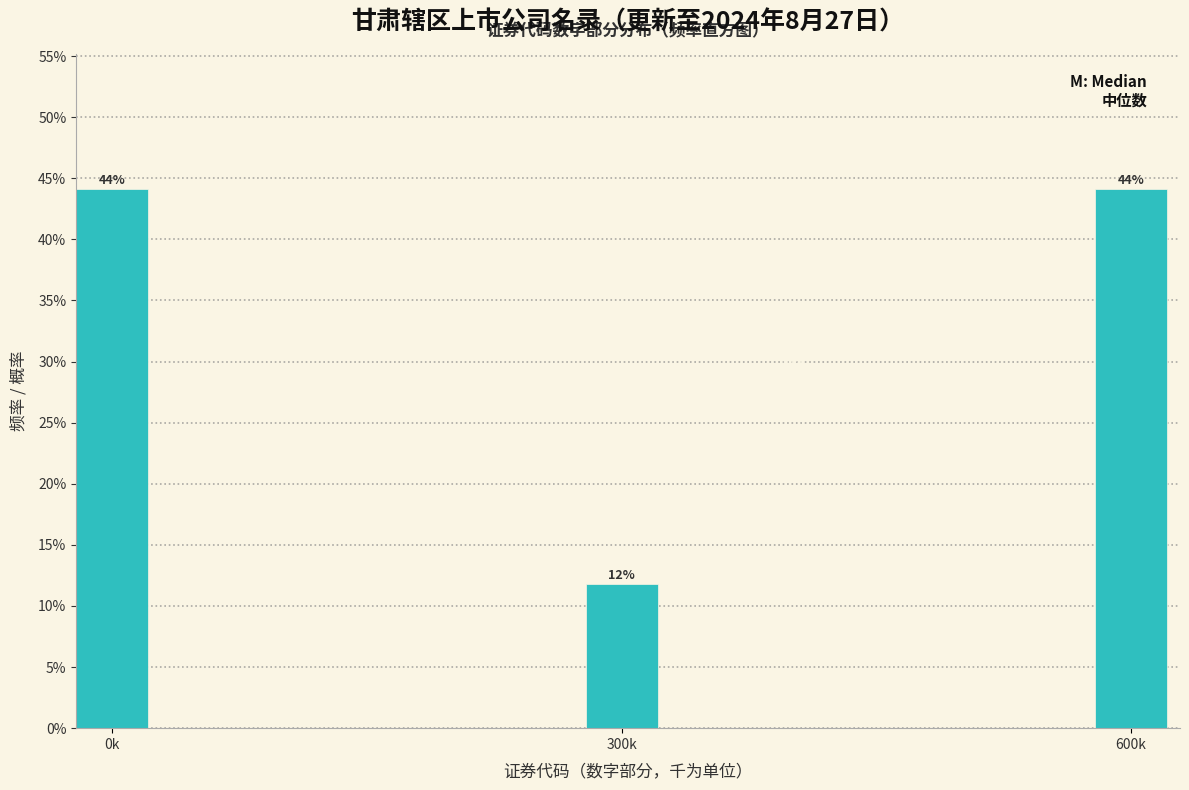

Does the chart contain any negative values?

No